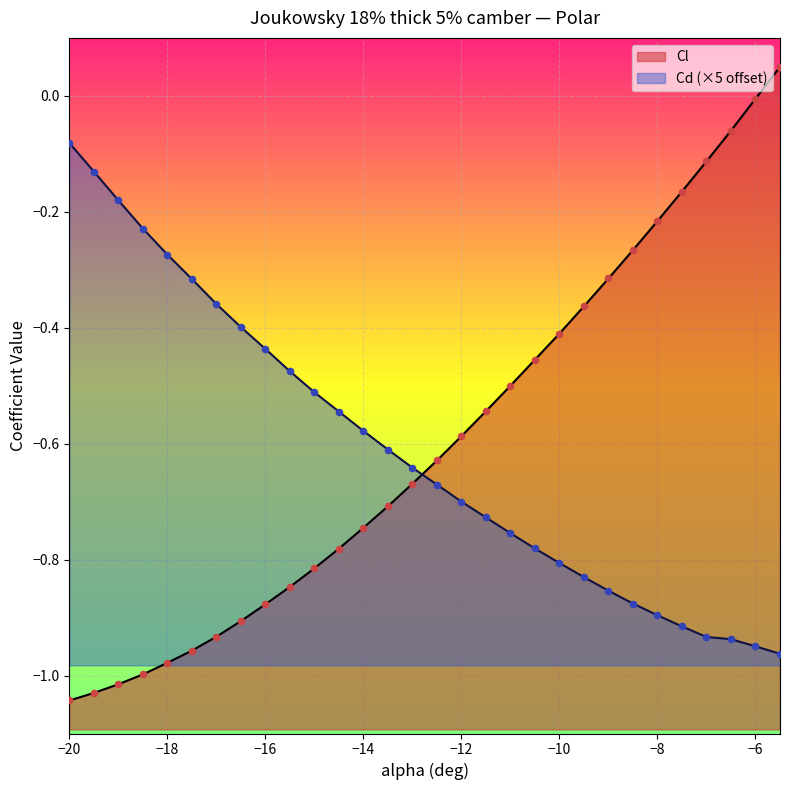

Which series has the largest Y range (max minus min)?

Cl